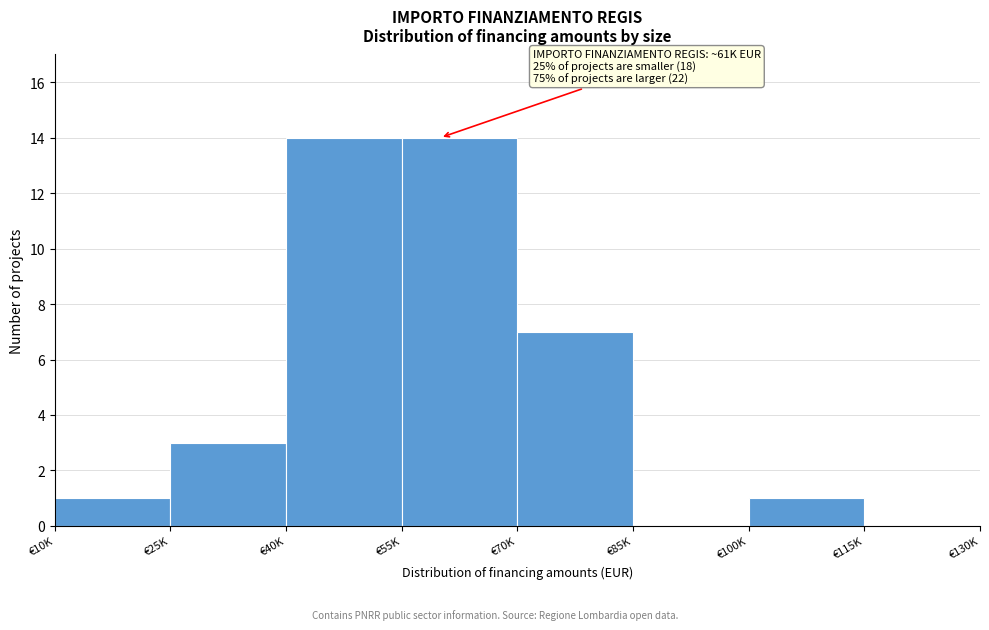

Reading left to right, what are all the values shown in this chart?

€10K=1	€25K=3	€40K=14	€55K=14	€70K=7	€85K=0	€100K=1	€115K=0